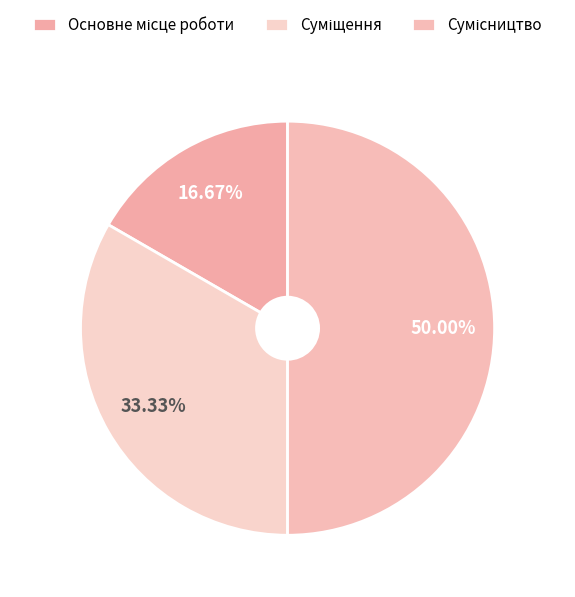

What is the largest slice in the pie chart?

Сумісництво